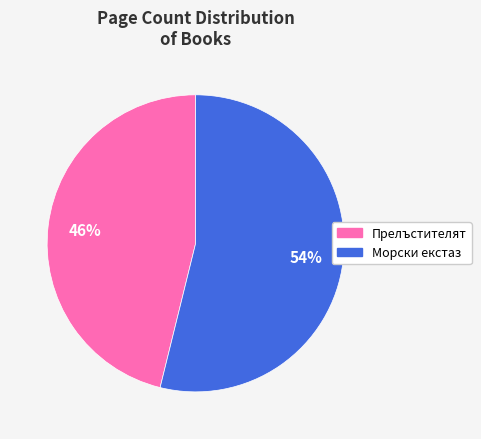

Is there a majority slice in this chart?

Yes